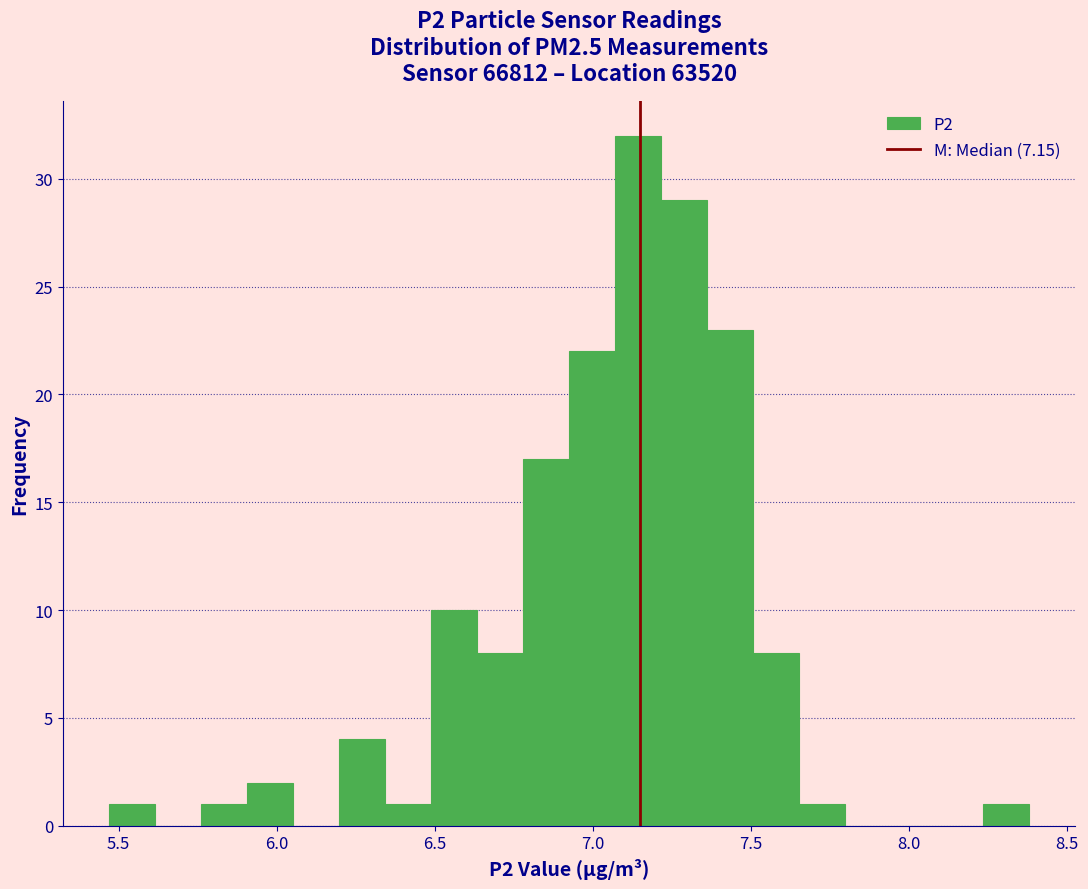

Read against the x-axis, roughly where is the centre of the tallest bar?

7.15